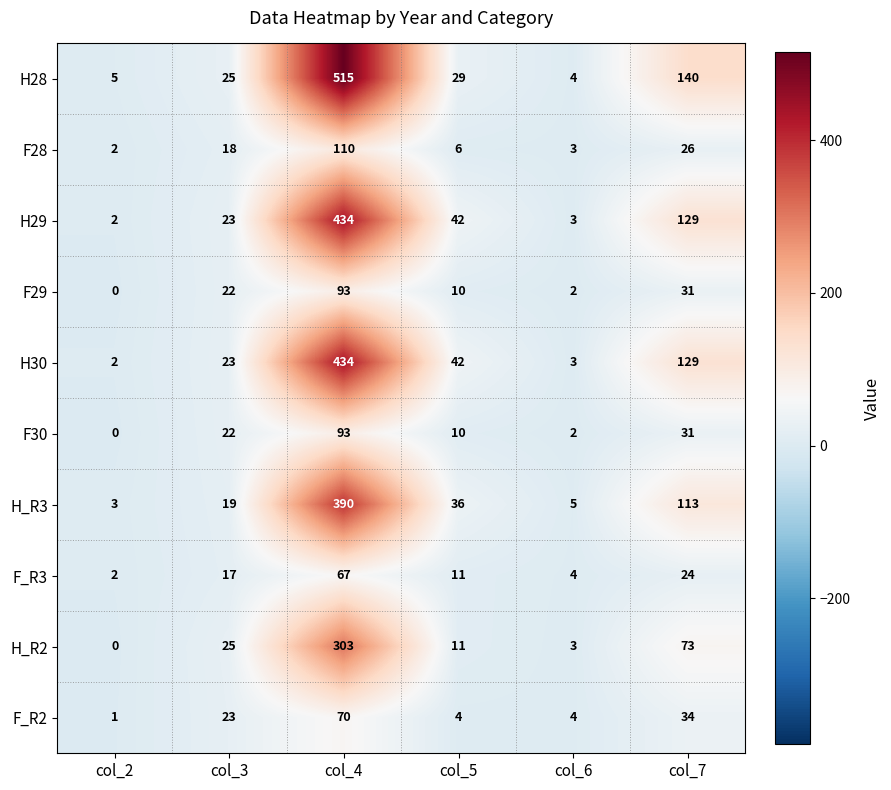

True or false: H_R2 has a value of 519 at col_4.

False